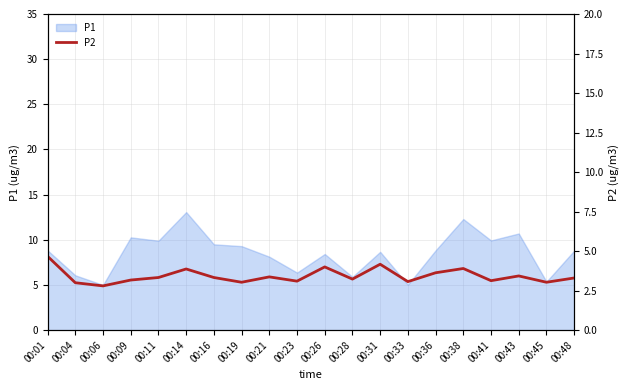

Read the value at 00:45.

3.0